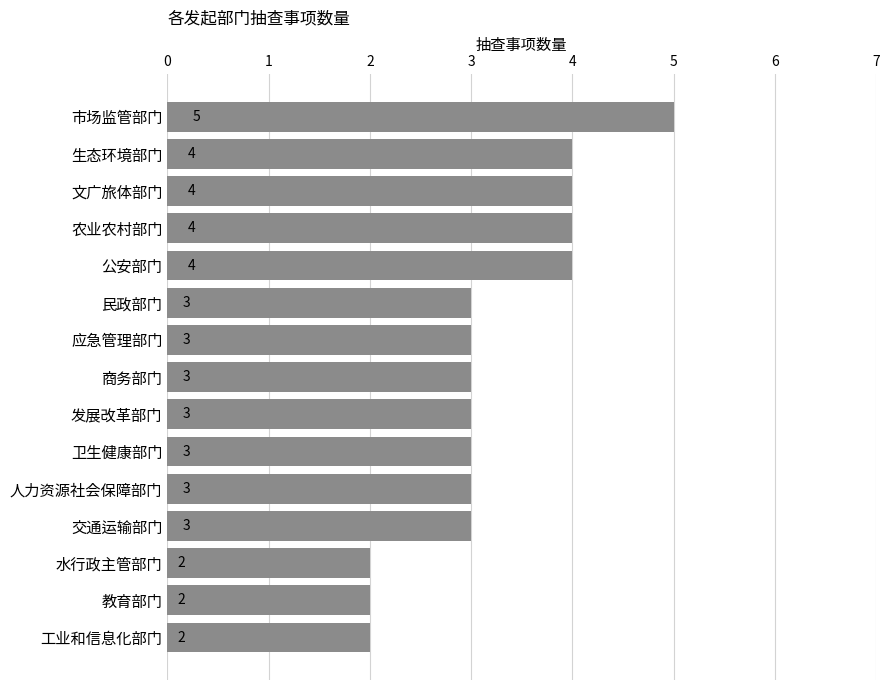

What is the ratio of the value at 市场监管部门 to the value at 农业农村部门?

1.2